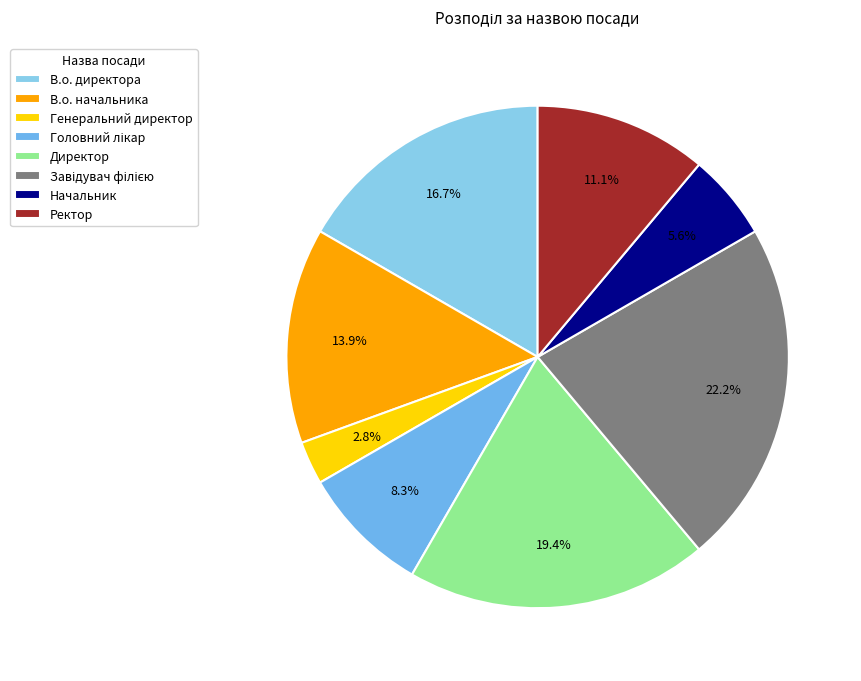

To the nearest percent, what portion does В.о. начальника represent?

14%